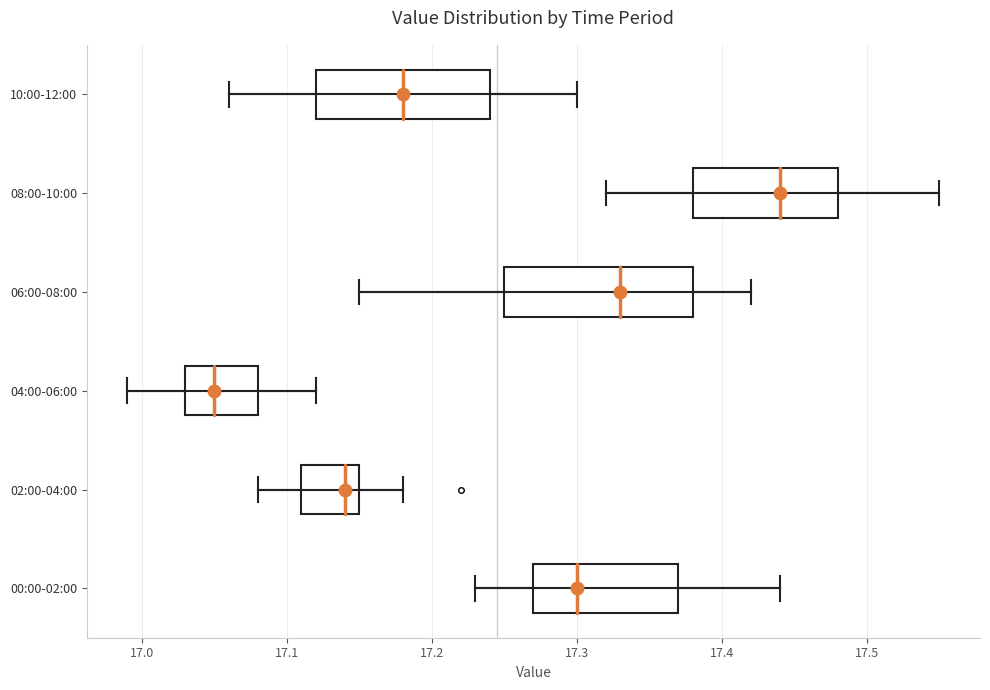

Reading bottom to top, read every box against the x-axis: the position of its median line, the range the box covers, and the ends of its whiskers. The values are not printed on the chart, so give them approximately, as read against the axis.

00:00-02:00: median 17.30, box 17.27 to 17.37, whiskers 17.23 to 17.44
02:00-04:00: median 17.14, box 17.11 to 17.15, whiskers 17.08 to 17.18
04:00-06:00: median 17.05, box 17.03 to 17.08, whiskers 16.99 to 17.12
06:00-08:00: median 17.33, box 17.25 to 17.38, whiskers 17.15 to 17.42
08:00-10:00: median 17.44, box 17.38 to 17.48, whiskers 17.32 to 17.55
10:00-12:00: median 17.18, box 17.12 to 17.24, whiskers 17.06 to 17.30